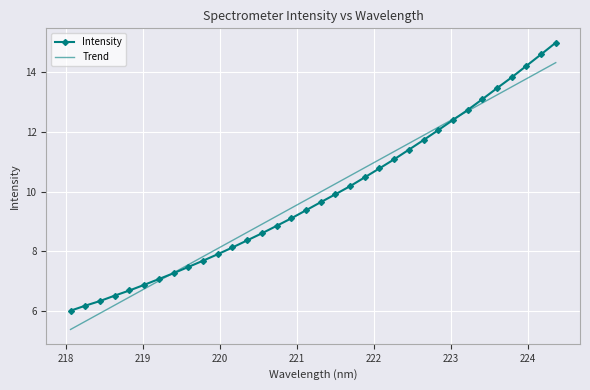

Rank the series by their maximum value, from lowest to highest.

Trend, Intensity